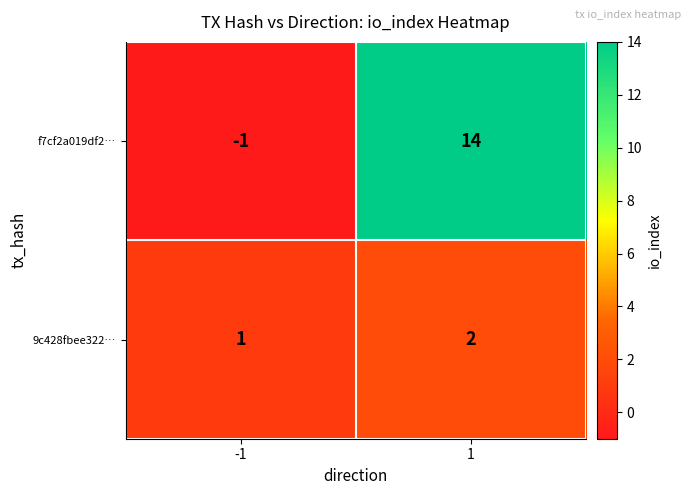

List the series in order of their overall mean, lowest first.

9c428fbee322…, f7cf2a019df2…